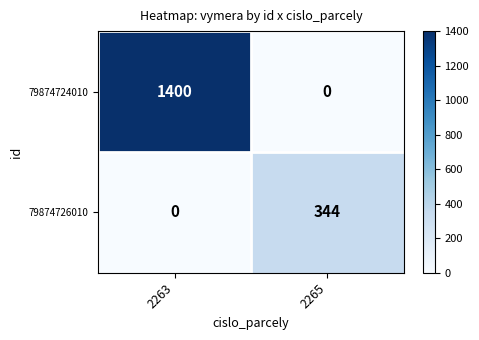

True or false: 79874726010 has a value of 194 at 2265.

False